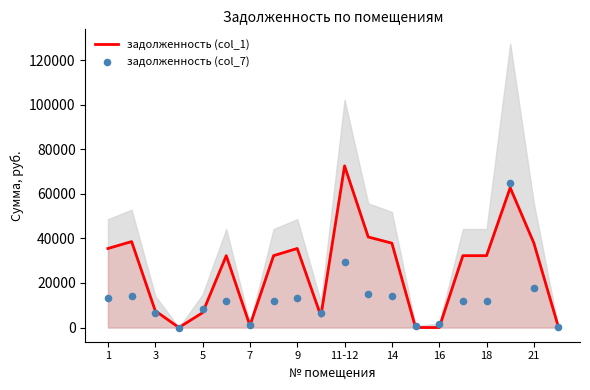

Which series has the widest spread of Y values?

задолженность (col_1)